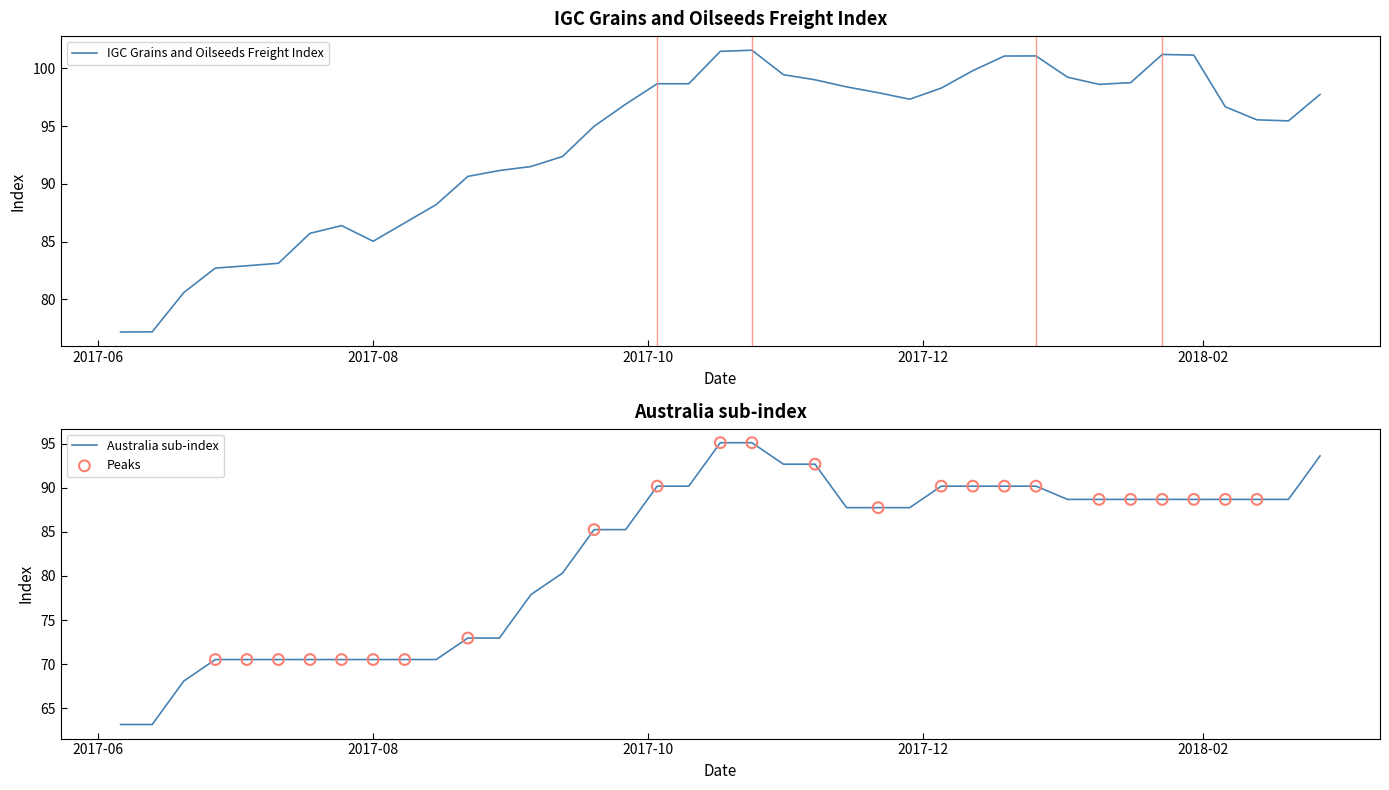

Which series contains the highest Y value?

IGC Grains and Oilseeds Freight Index